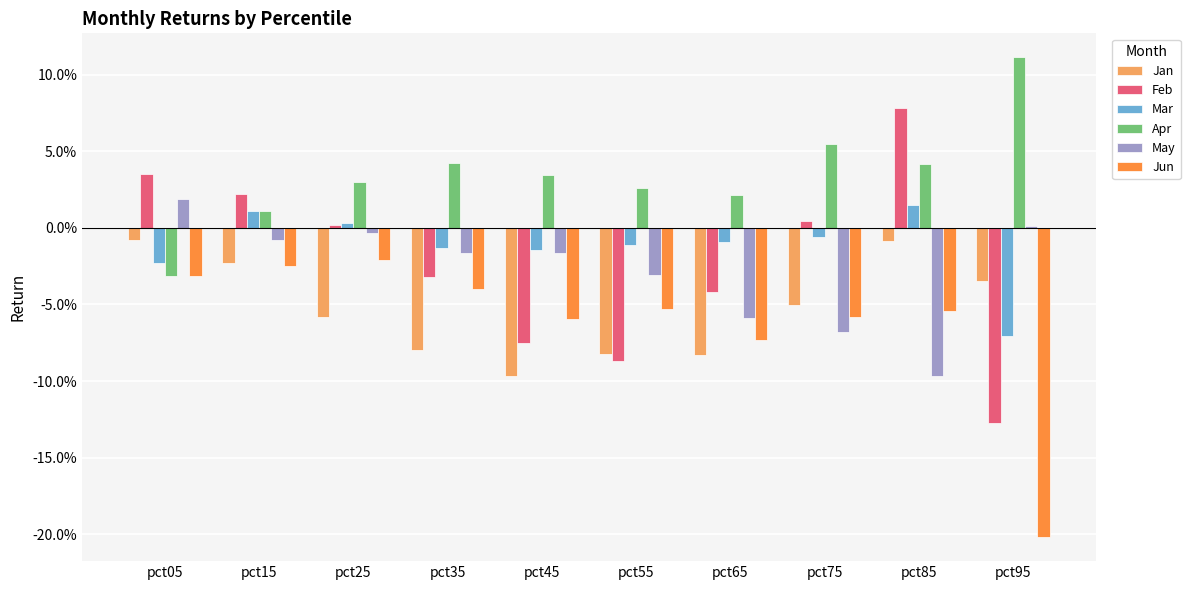

Are the bars horizontal?

No